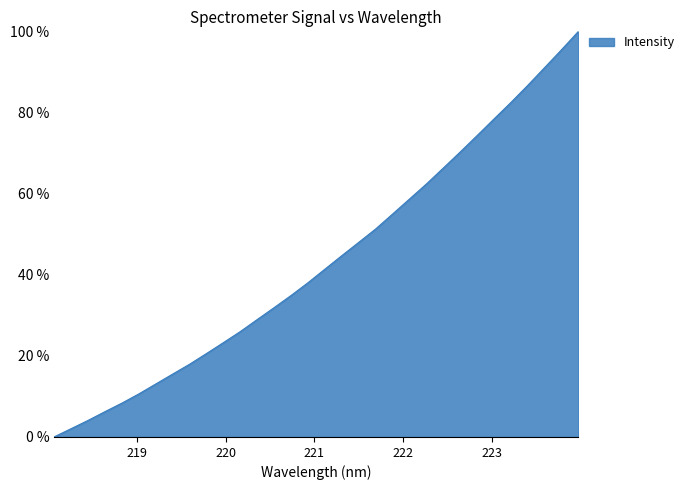

What is the difference between the maximum and minimum values?

100.0